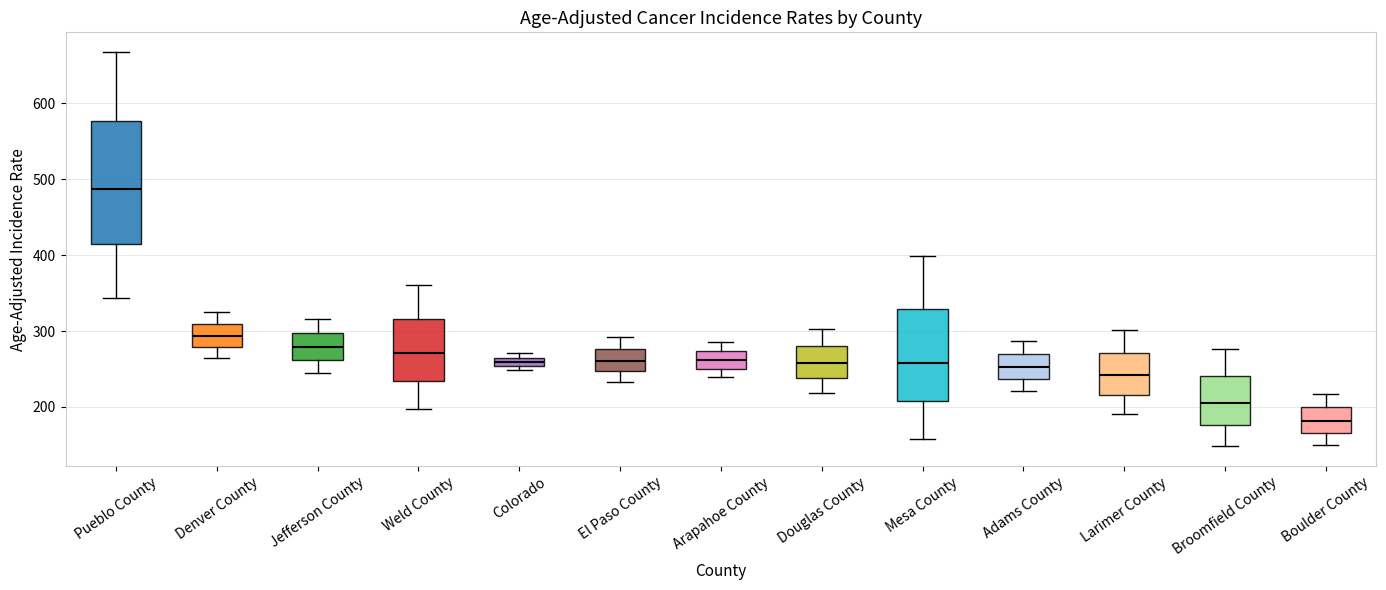

Which box is the tallest, from its lower edge to its upper edge?

Pueblo County